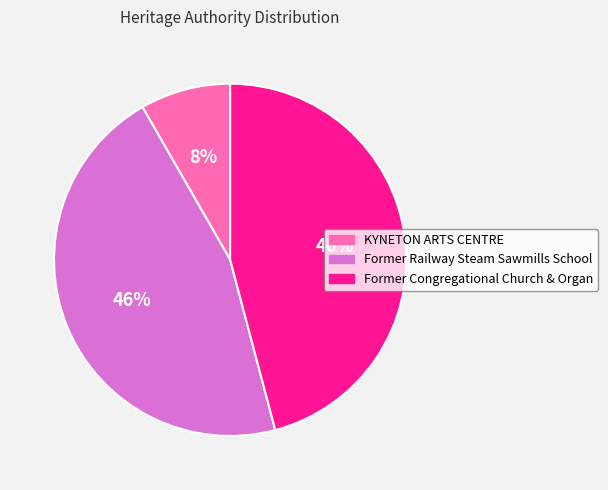

Is it true that Former Congregational Church & Organ is 52% of the pie?

False